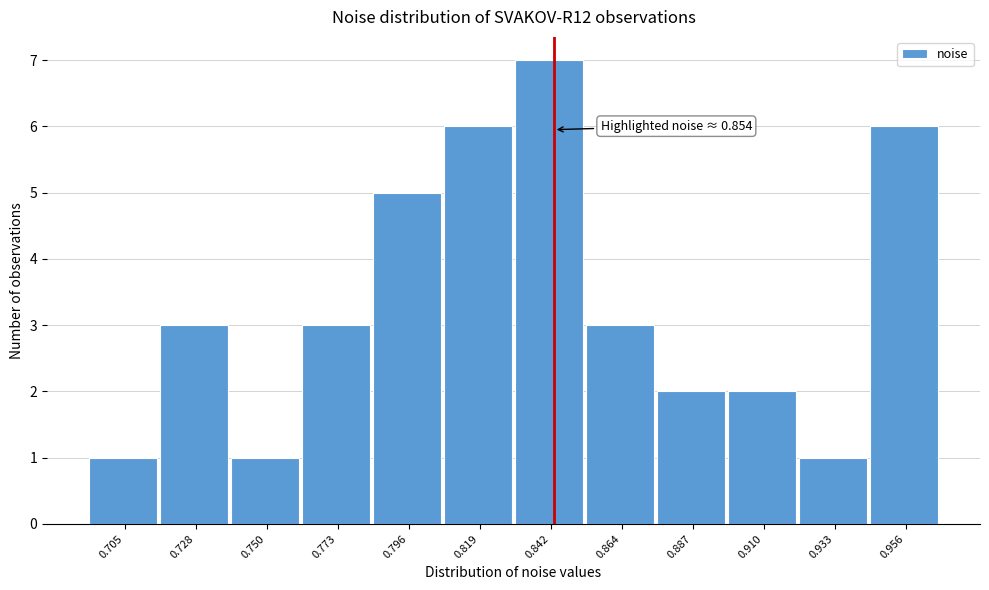

Reading left to right, extract all data points from this chart.

0.705=1	0.728=3	0.750=1	0.773=3	0.796=5	0.819=6	0.842=7	0.864=3	0.887=2	0.910=2	0.933=1	0.956=6